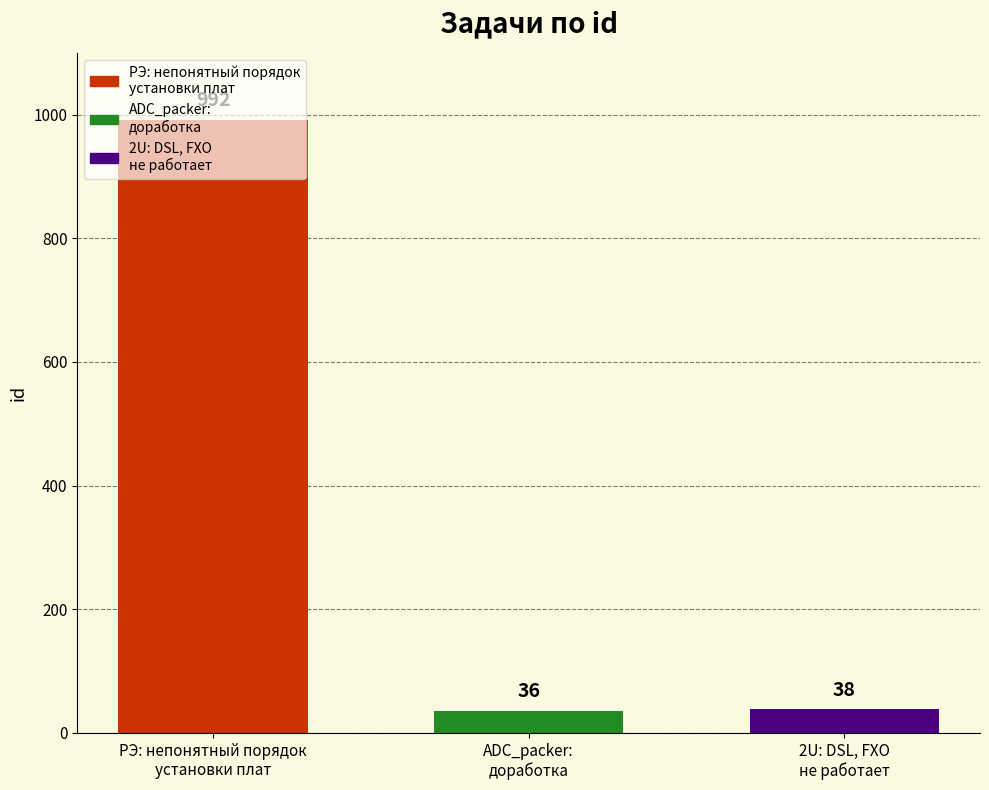

What is the maximum value shown in the chart?

992